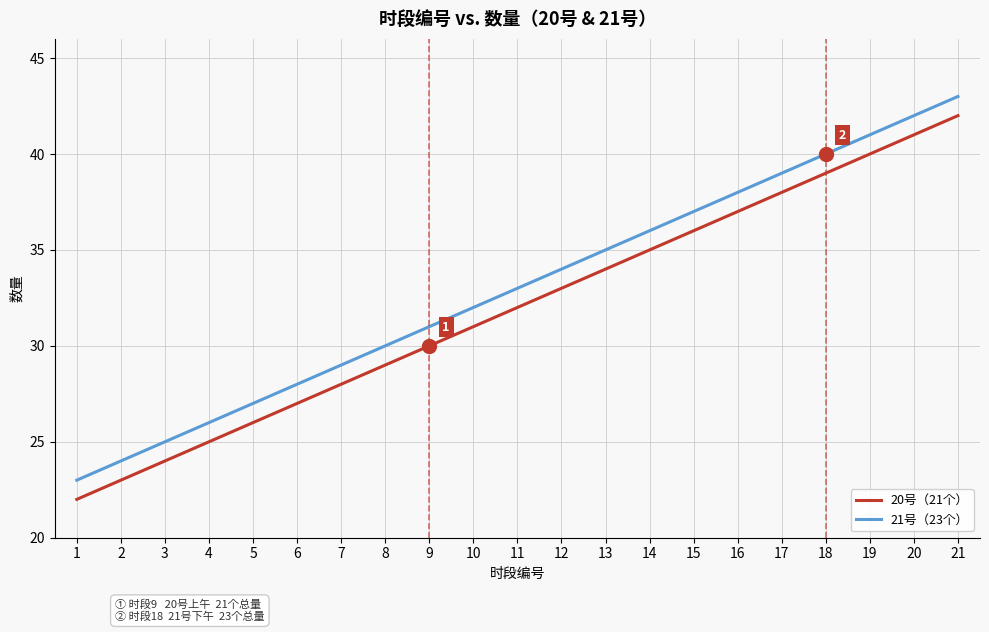

At 4, list the series in order from largest to smallest.

21号（23个）, 20号（21个）